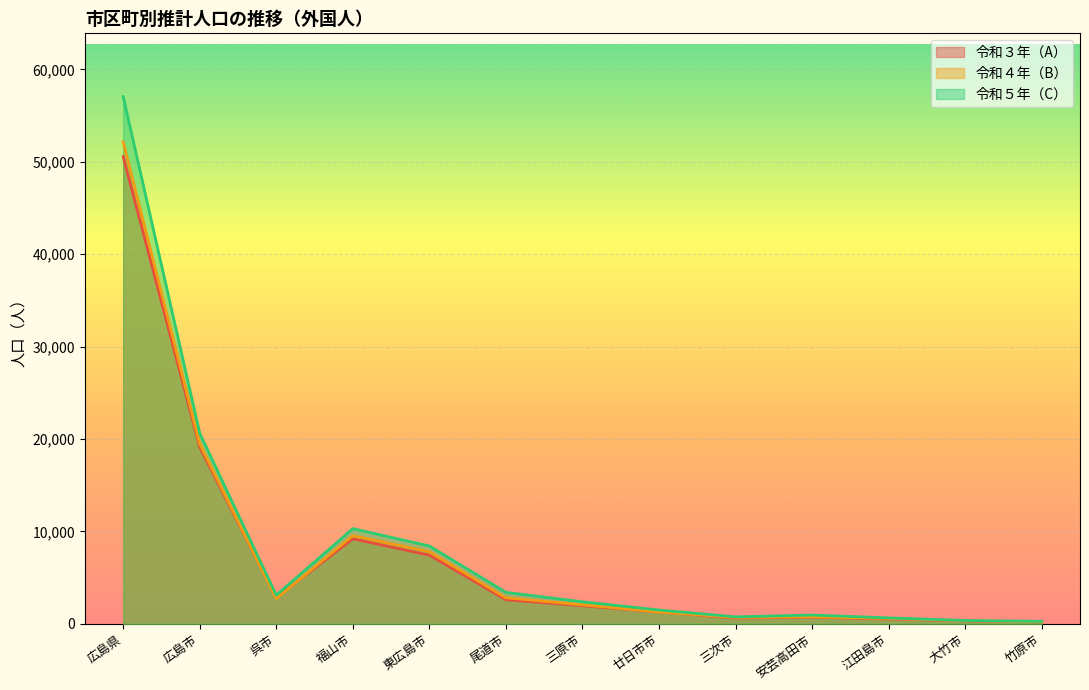

Reading left to right, what are all the values shown in this chart?

令和３年（A）: 50553	19126	2818	9197	7425	2605	1953	1282	624	717	521	313	210
令和４年（B）: 52148	19470	2726	9530	7800	2814	2053	1278	689	753	573	335	225
令和５年（C）: 57053	20623	3095	10298	8422	3401	2381	1492	750	947	638	355	265